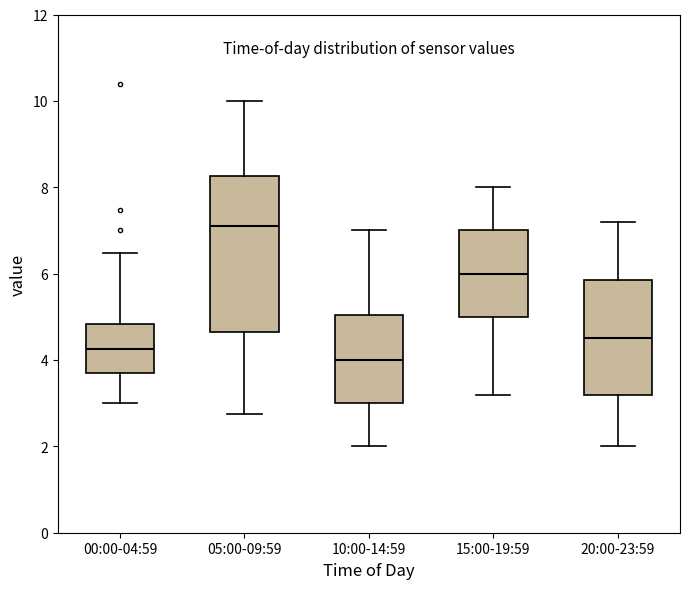

Where does the upper whisker of the box for 10:00-14:59 end on the y-axis? The values are not printed on the chart, so give them approximately, as read against the axis.

7.0